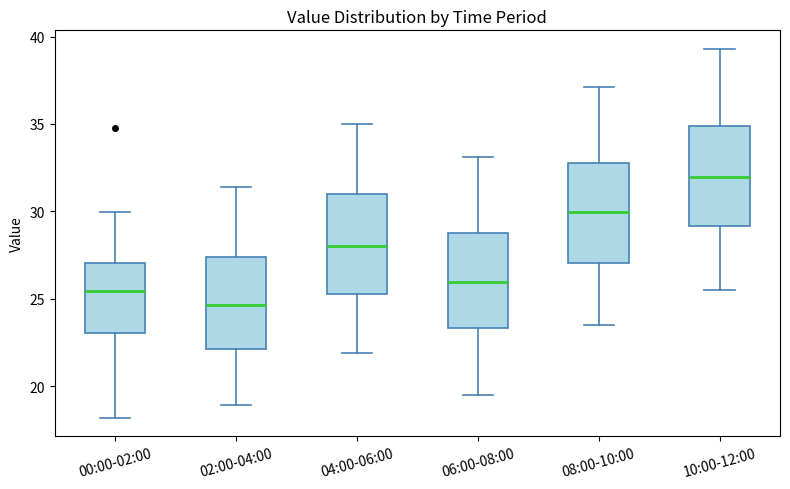

Which box's median line is the highest?

10:00-12:00